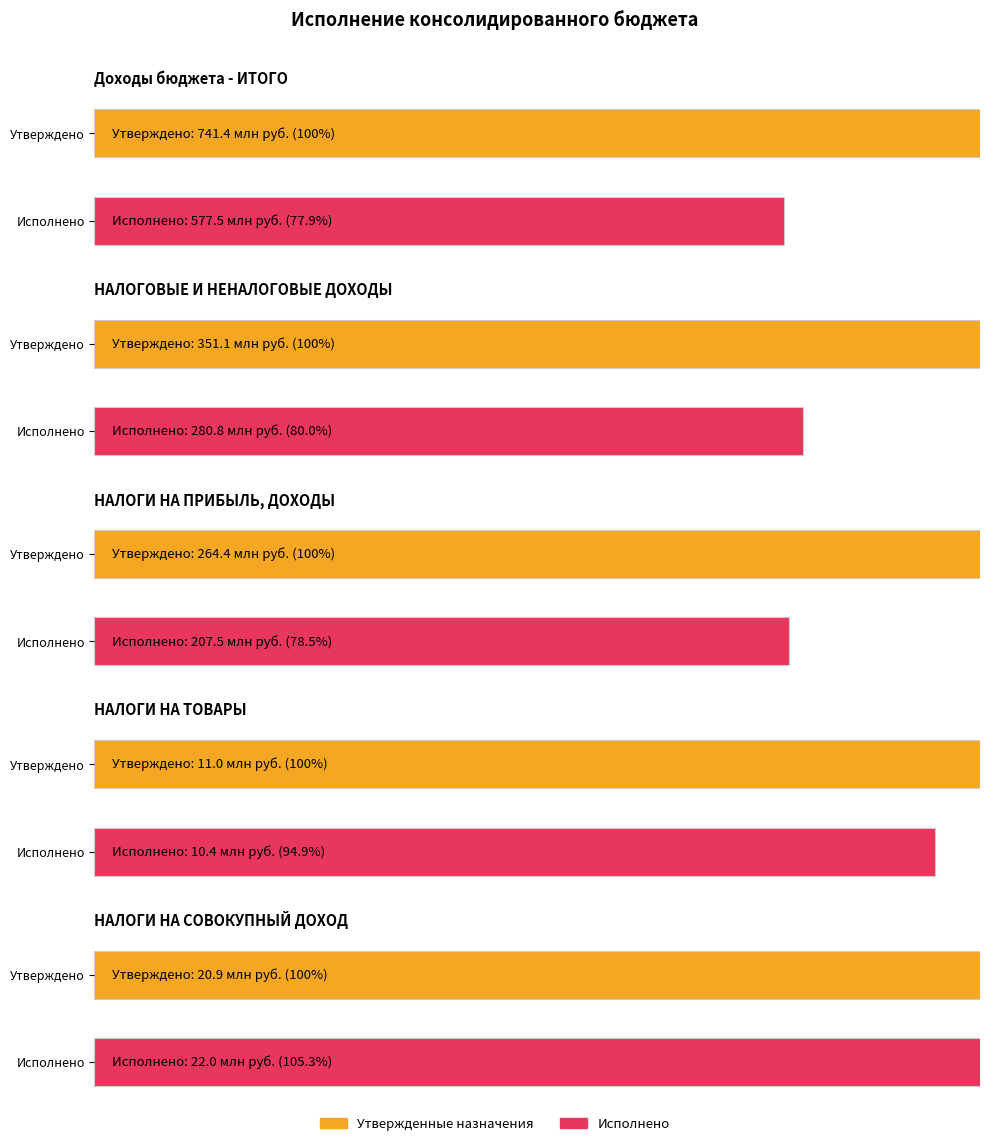

What is the smallest value displayed?

10438333.9